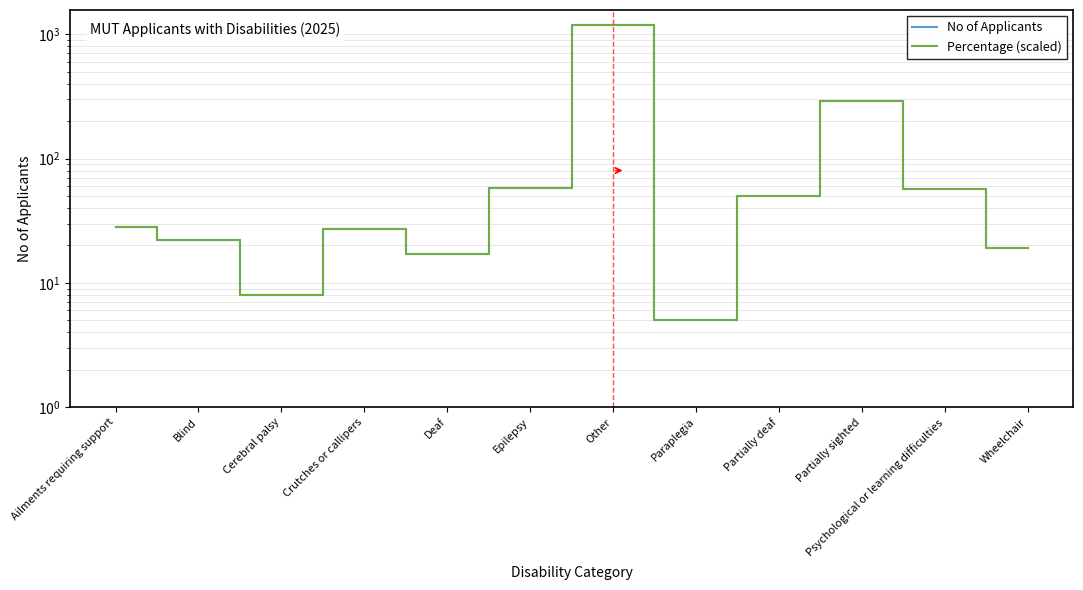

True or false: Percentage (scaled) and No of Applicants cross at least once.

False